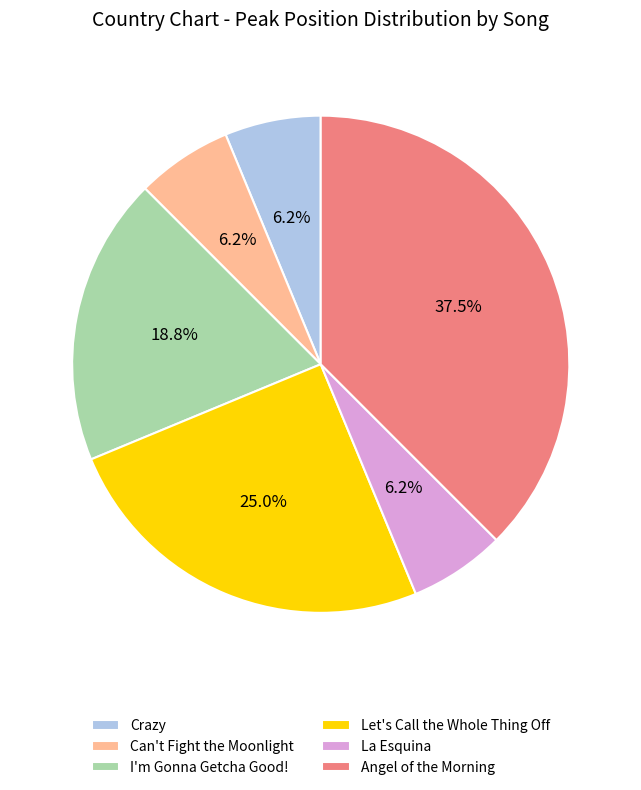

Which has a higher value, Crazy or Let's Call the Whole Thing Off?

Let's Call the Whole Thing Off